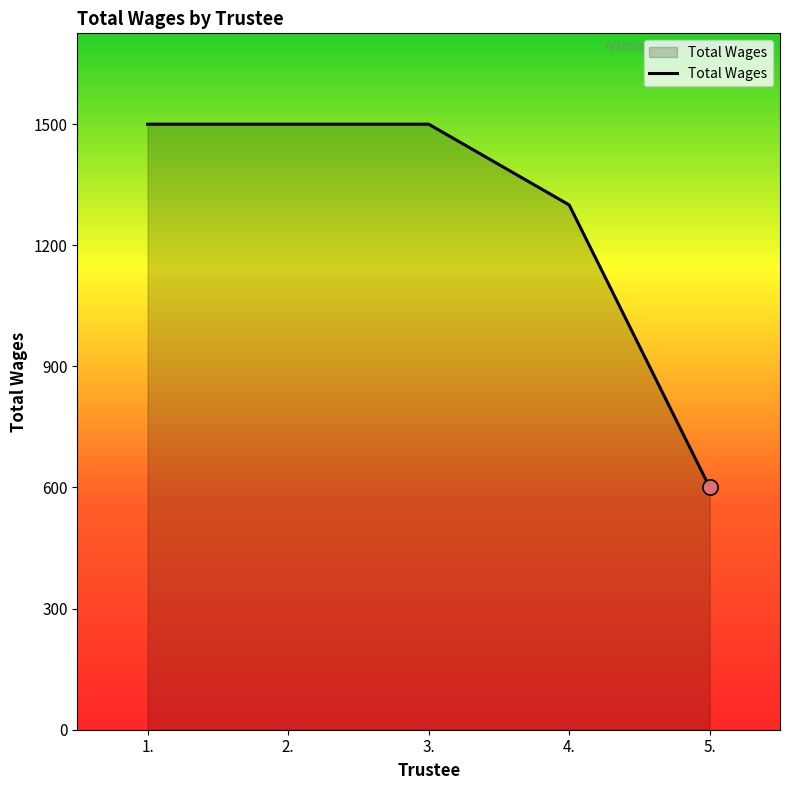

Which has a higher value, 5. or 1.?

1.